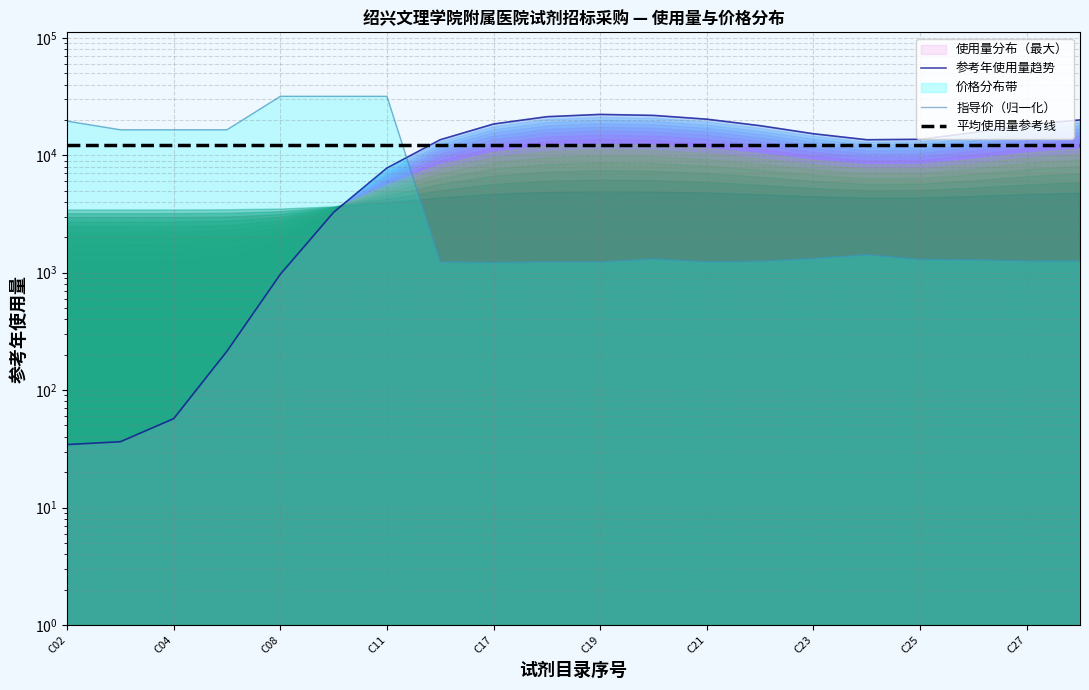

Read the 平均使用量参考线 value at C27.

12210.5